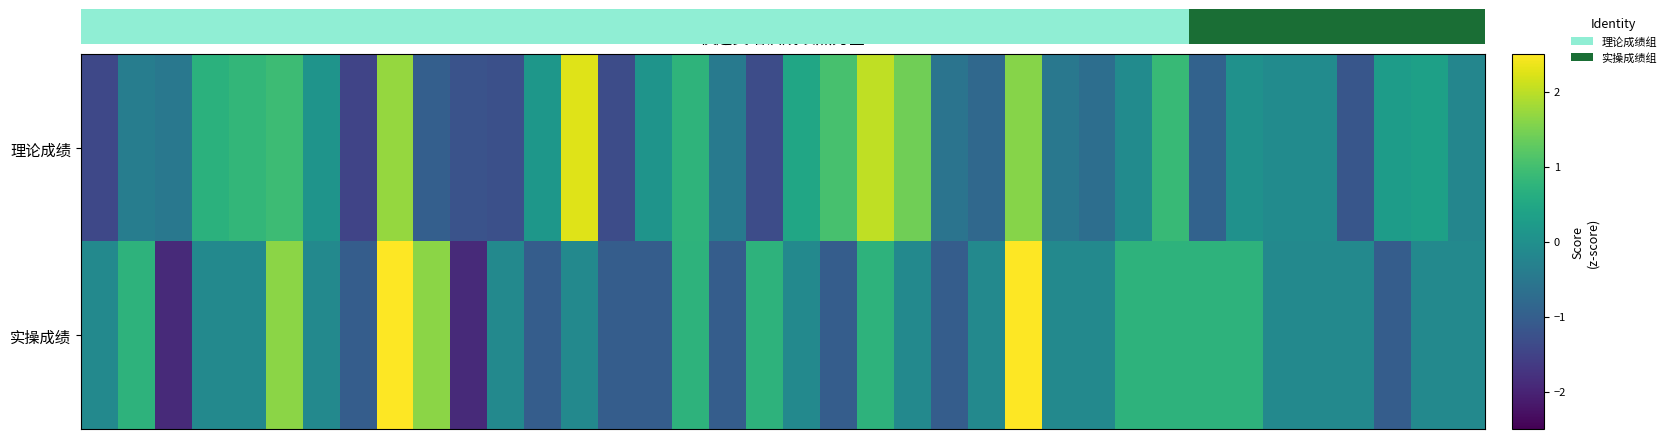

How many data points in 实操成绩 are less than 0?

26